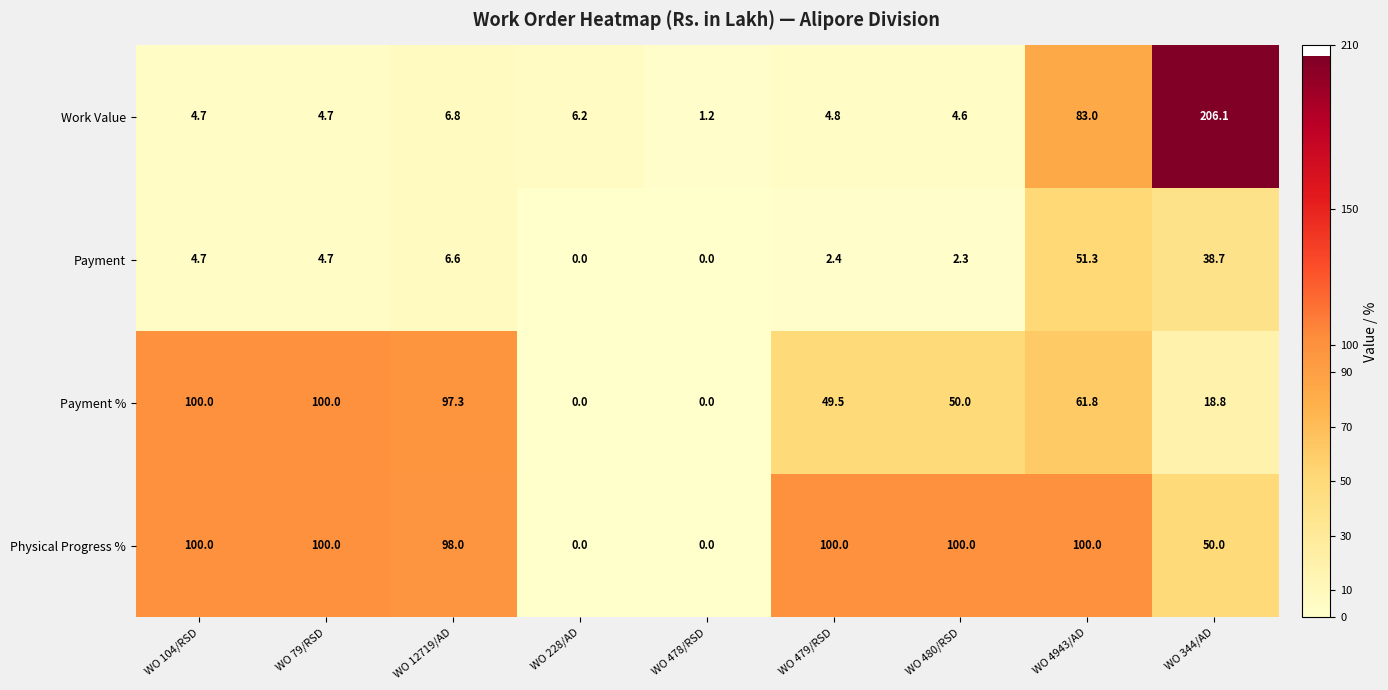

At which category does the chart reach its peak across all series?

WO 344/AD